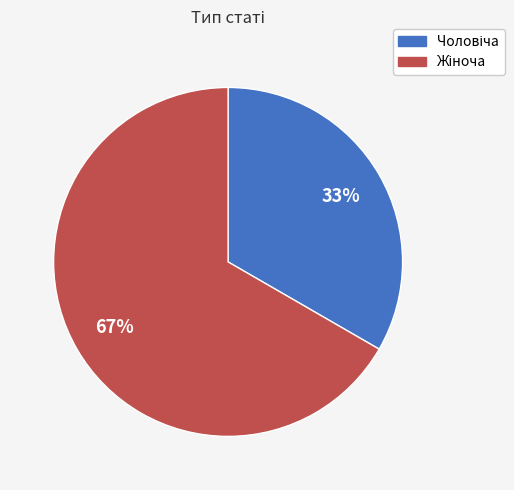

Does any single category account for the majority?

Yes